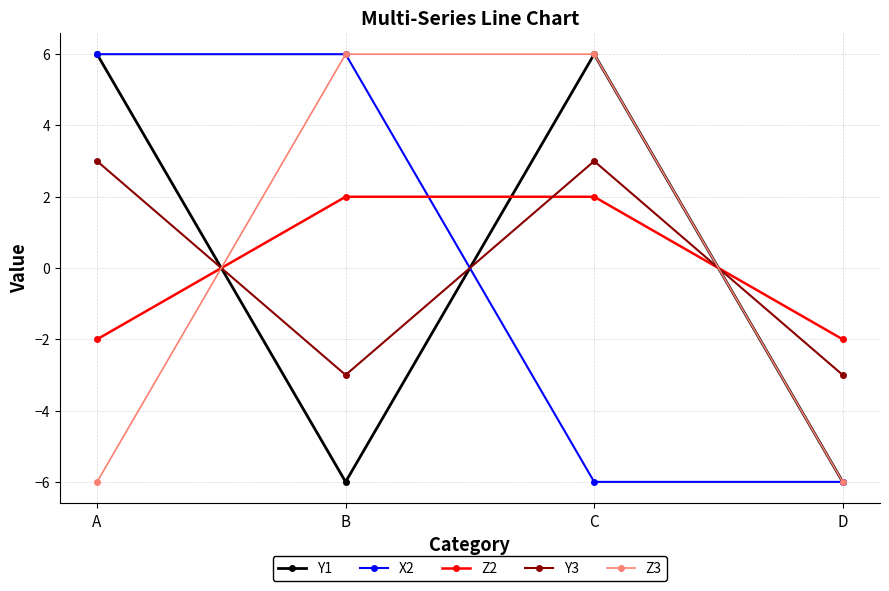

How many intersections are there between Z2 and Z3?

2